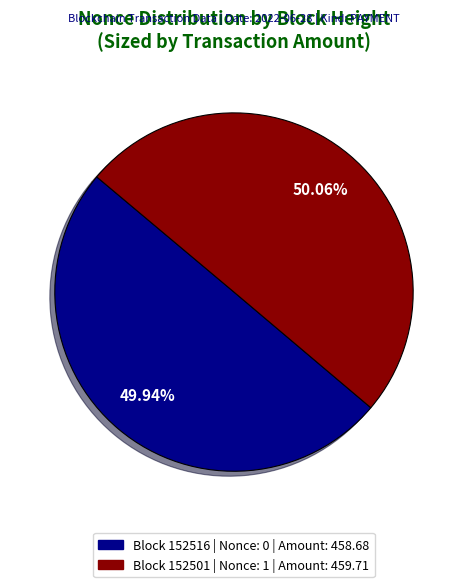

Is there a majority slice in this chart?

Yes